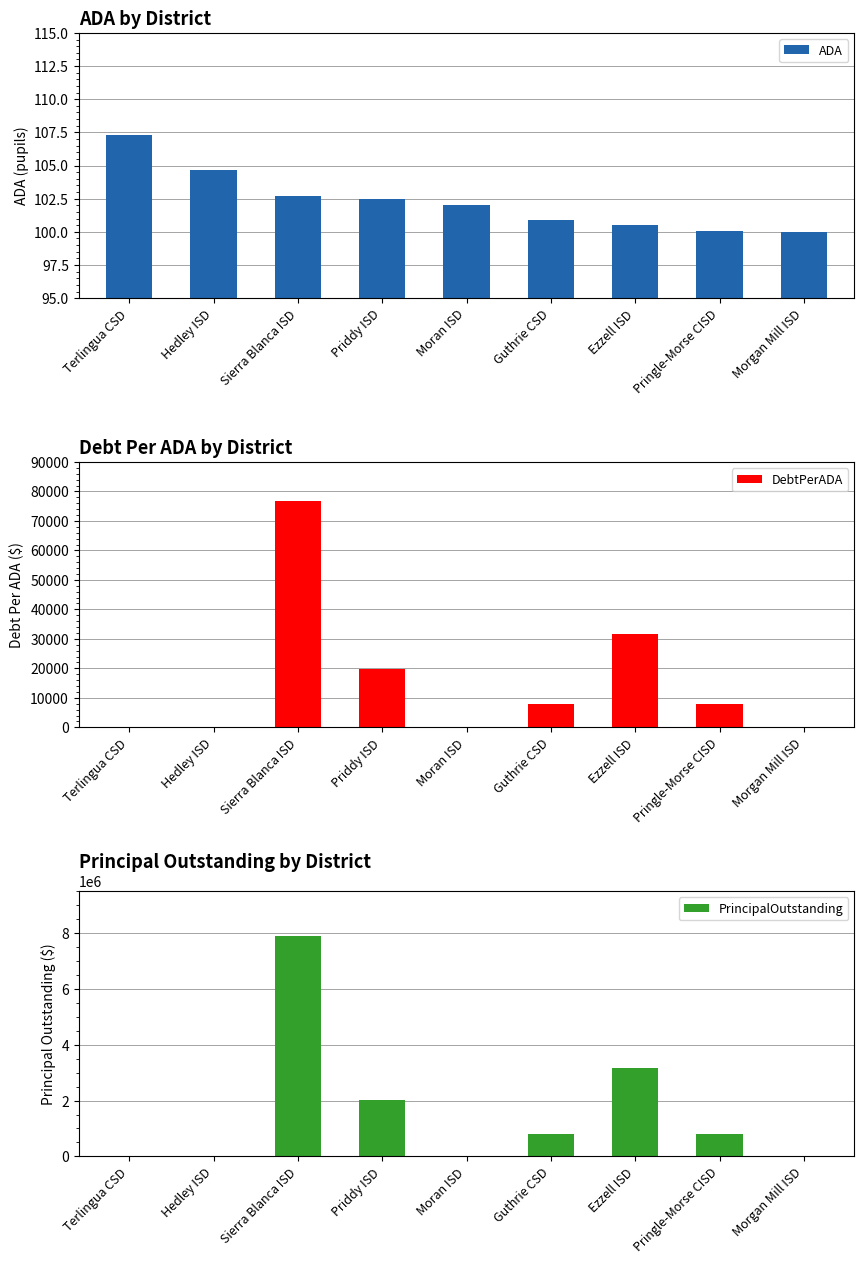

Does the chart contain stacked bars?

No